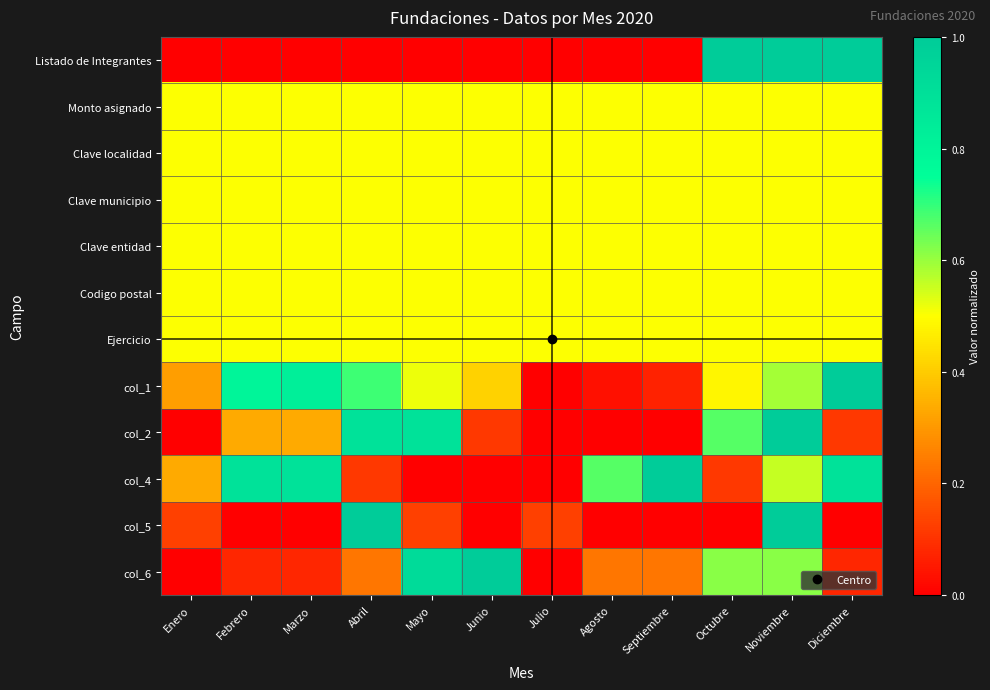

Which has a higher value, Diciembre or Agosto?

Diciembre